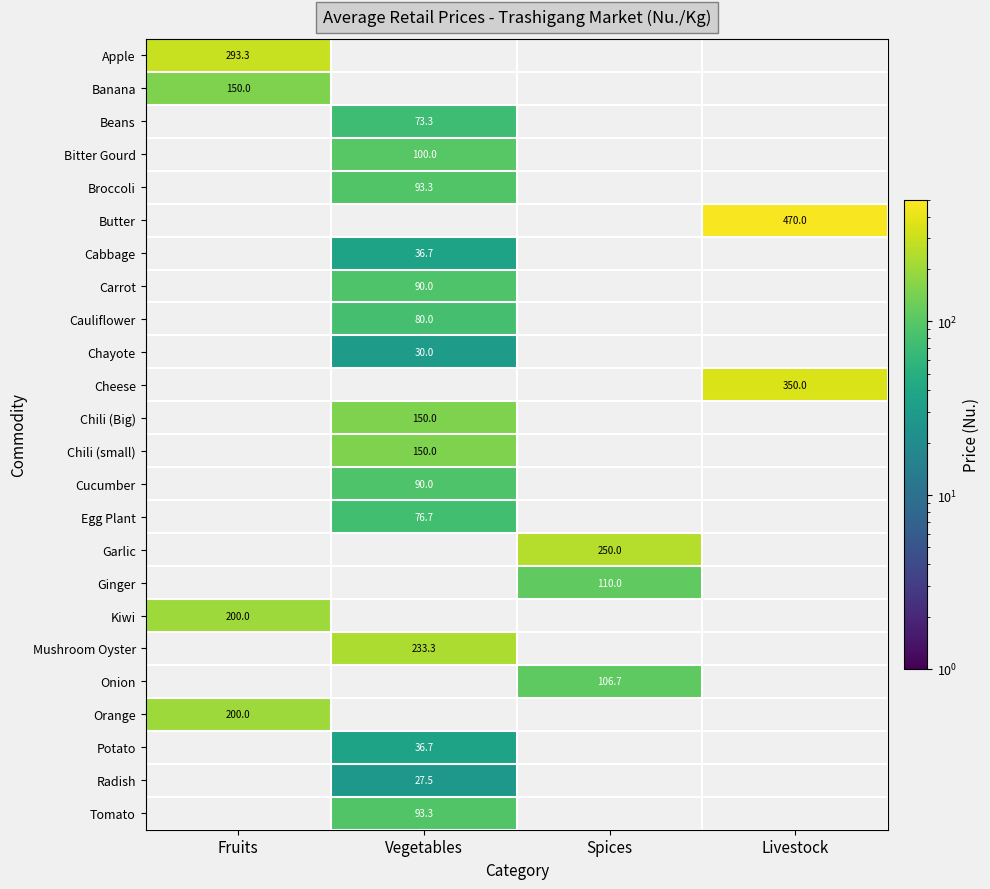

The Kiwi series shows 331.9 at Fruits. True or false?

False